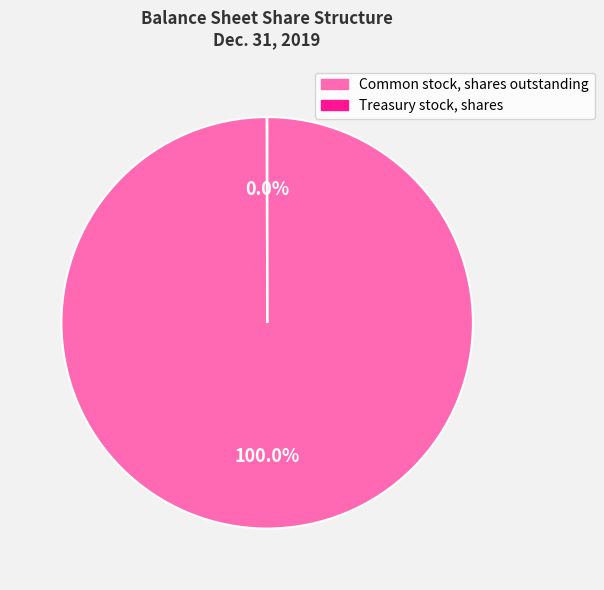

True or false: Common stock, shares outstanding accounts for 94% of the total.

False